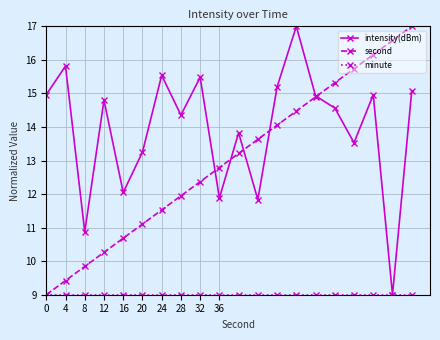

What is the value of the intensity(dBm) point at the 4th from the left?

14.8